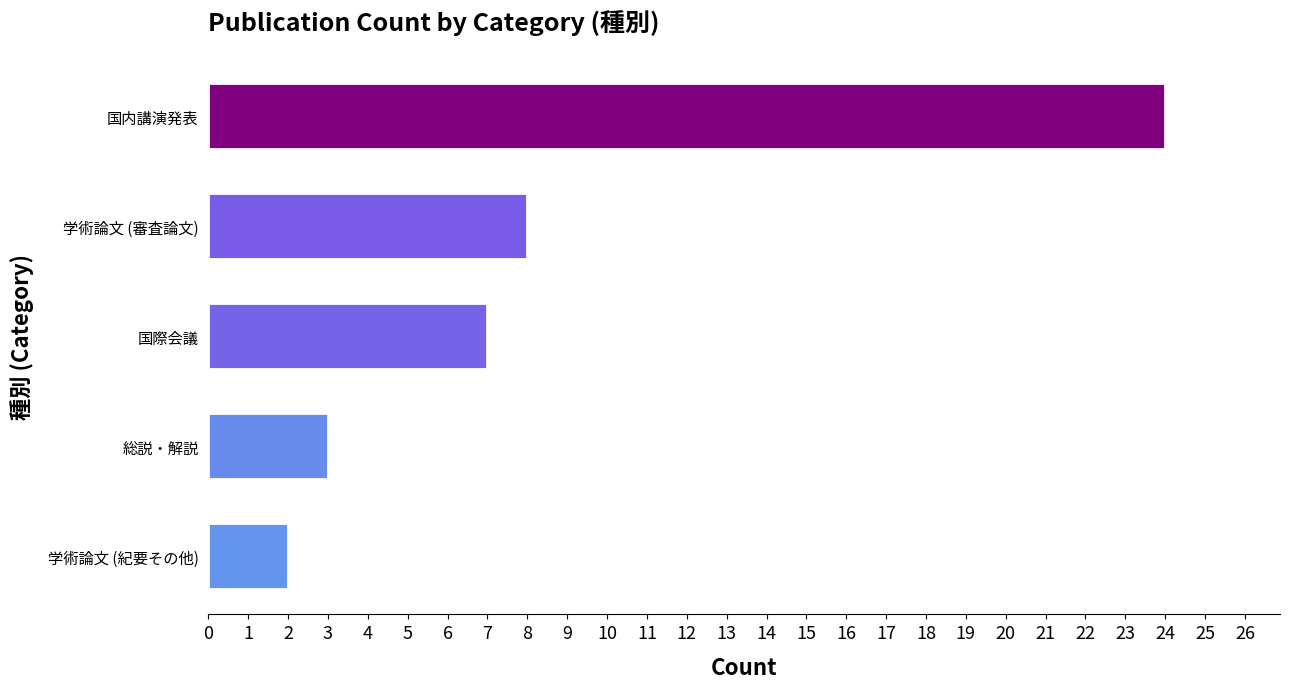

What is the difference between the maximum and minimum values?

22